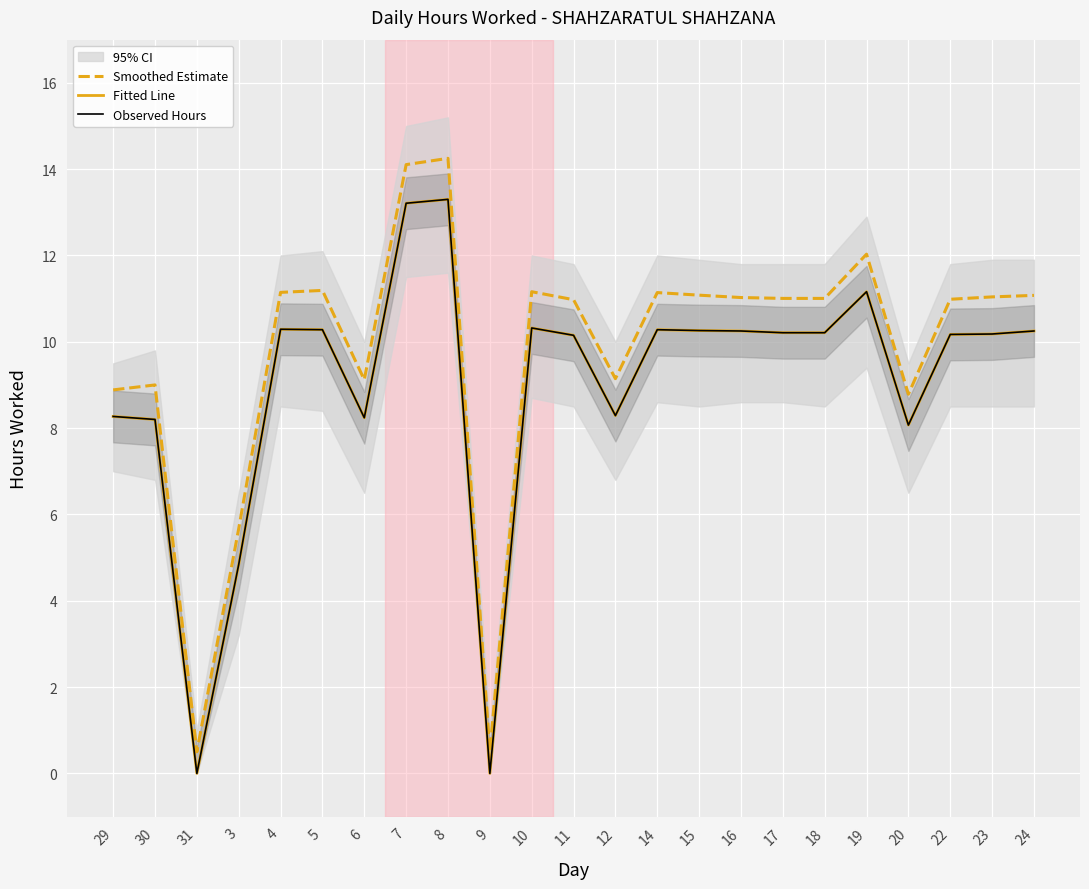

At how many categories does at least one series exceed 7?

20